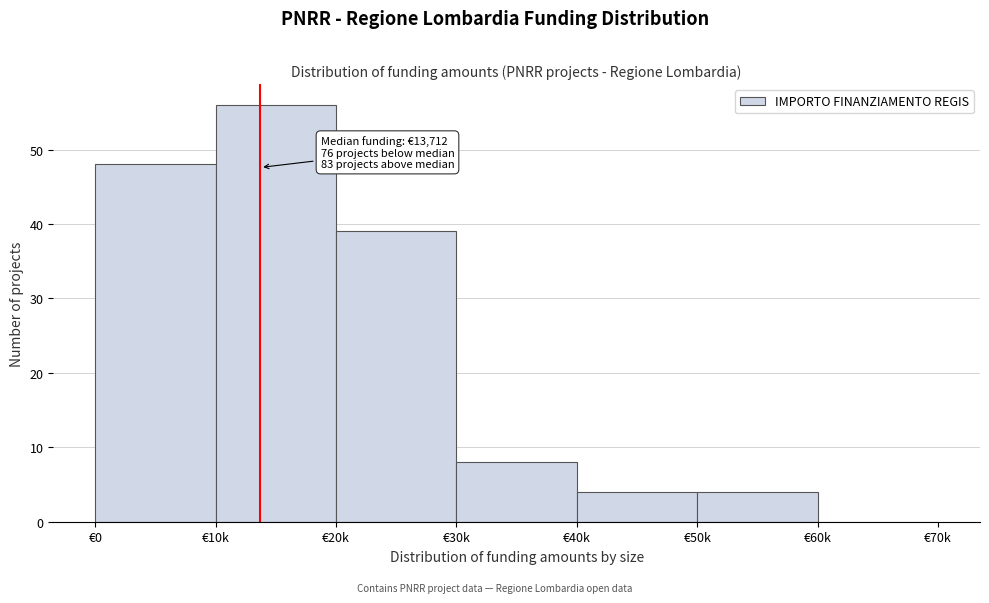

Reading left to right, extract all data points from this chart.

€0=48	€10k=56	€20k=39	€30k=8	€40k=4	€50k=4	€60k=0